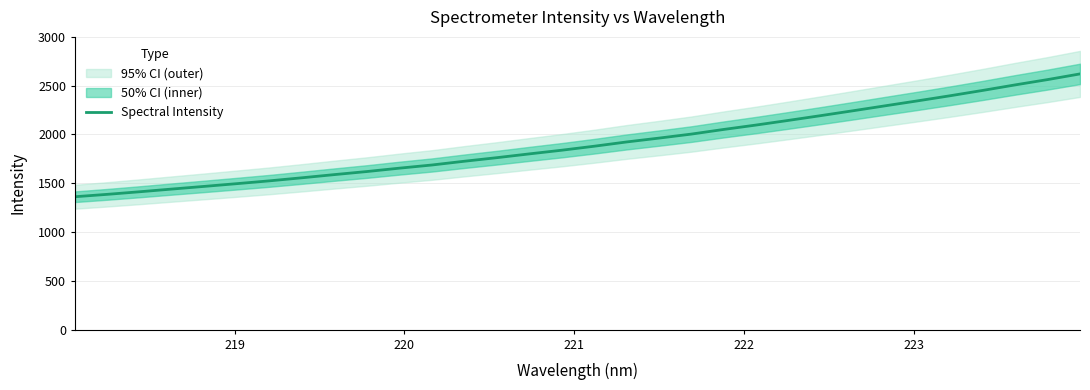

What is the maximum value shown in the chart?

2620.6